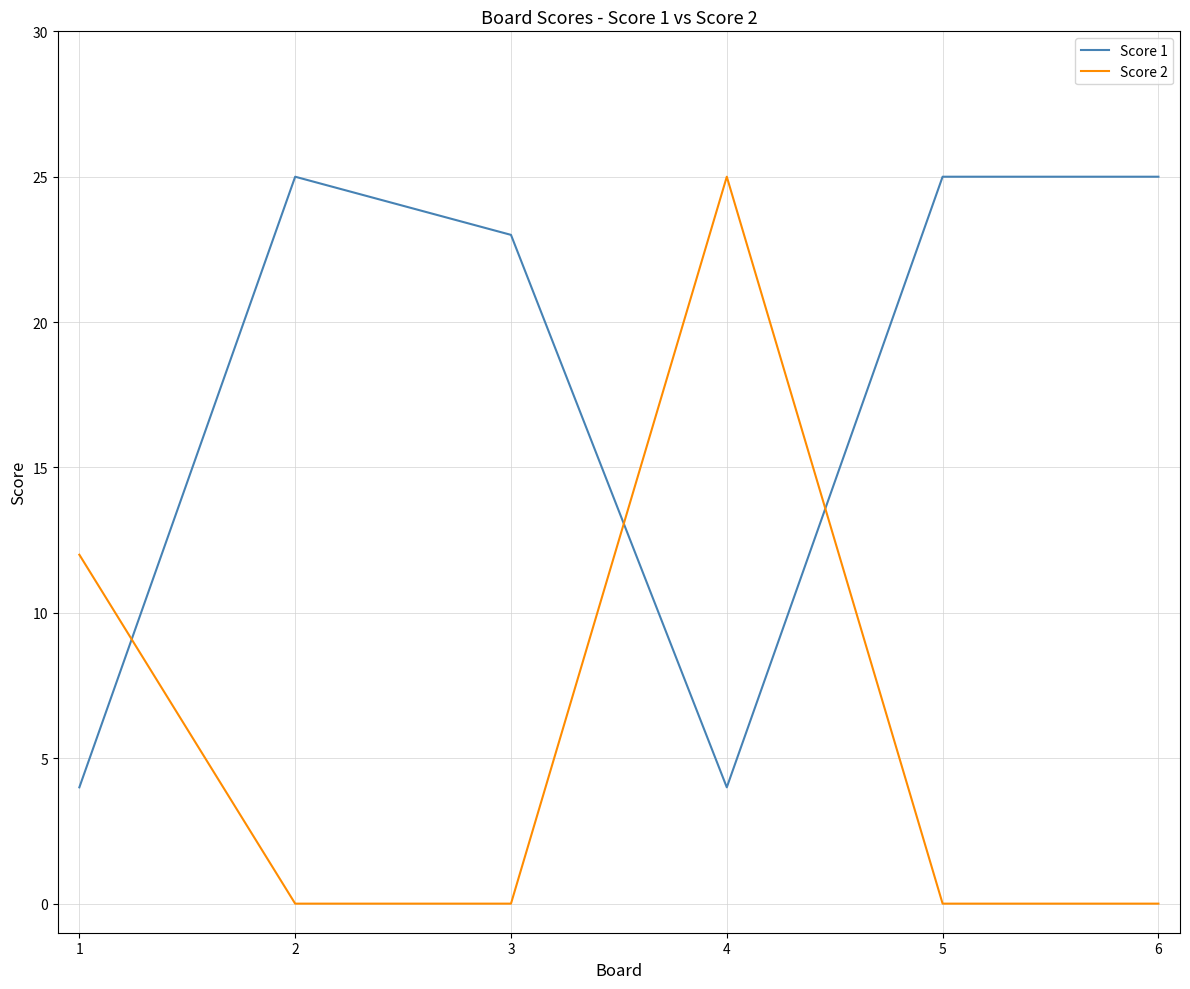

What is the minimum value for Score 1?

4